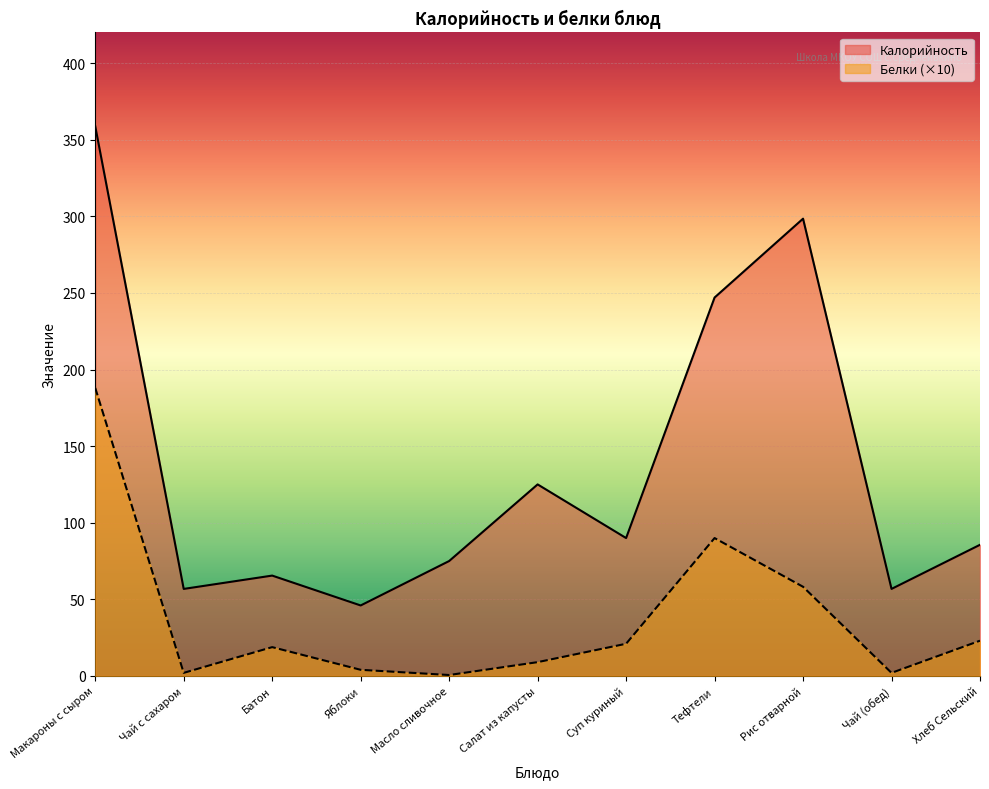

What is the total value across all series at Хлеб Сельский?

108.6